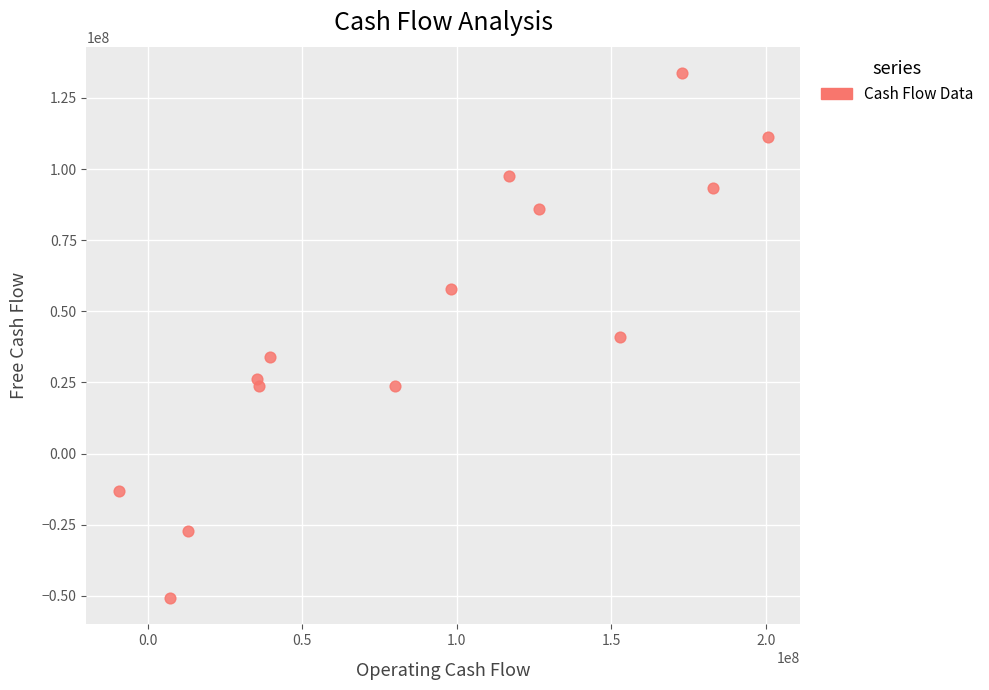

What is the range of Y values (max minus min)?

184656897.5